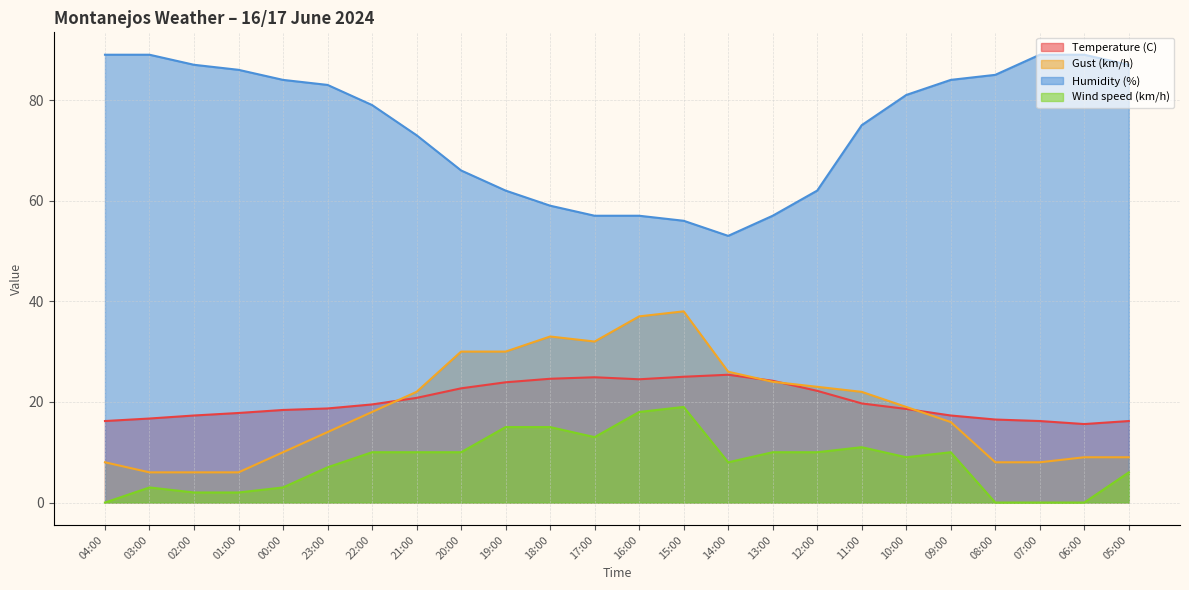

Reading right to left, transcribe all the data shown in this chart.

Temperature (C): 16.2	15.6	16.2	16.5	17.3	18.6	19.7	22.2	24.2	25.4	25.0	24.5	24.9	24.6	23.9	22.7	20.8	19.5	18.7	18.4	17.8	17.3	16.7	16.2
Gust (km/h): 9.0	9.0	8.0	8.0	16.0	19.0	22.0	23.0	24.0	26.0	38.0	37.0	32.0	33.0	30.0	30.0	22.0	18.0	14.0	10.0	6.0	6.0	6.0	8.0
Humidity (%): 87.0	89.0	89.0	85.0	84.0	81.0	75.0	62.0	57.0	53.0	56.0	57.0	57.0	59.0	62.0	66.0	73.0	79.0	83.0	84.0	86.0	87.0	89.0	89.0
Wind speed (km/h): 6.0	0.0	0.0	0.0	10.0	9.0	11.0	10.0	10.0	8.0	19.0	18.0	13.0	15.0	15.0	10.0	10.0	10.0	7.0	3.0	2.0	2.0	3.0	0.0